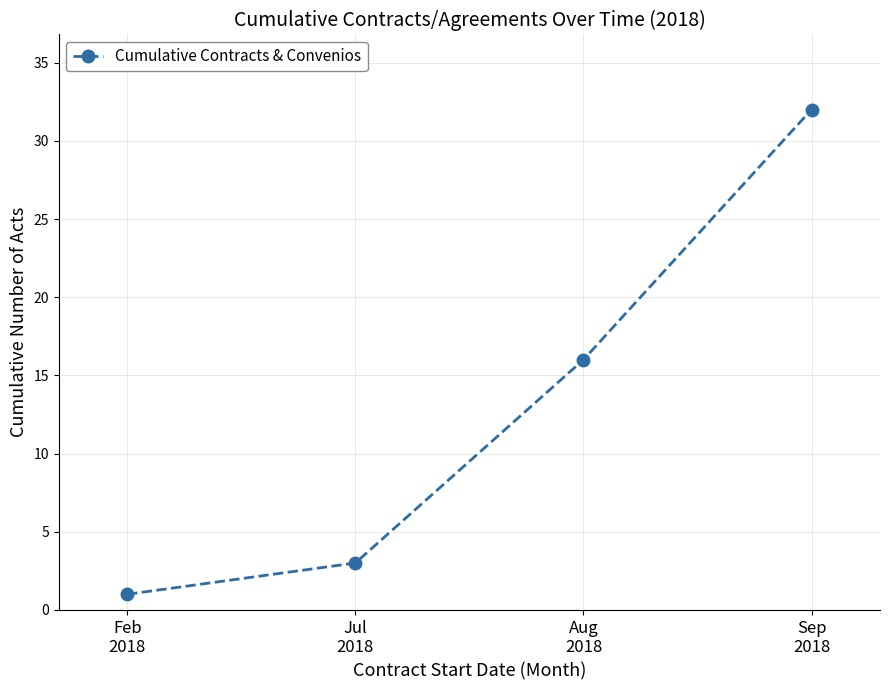

How many data points are less than 16?

2